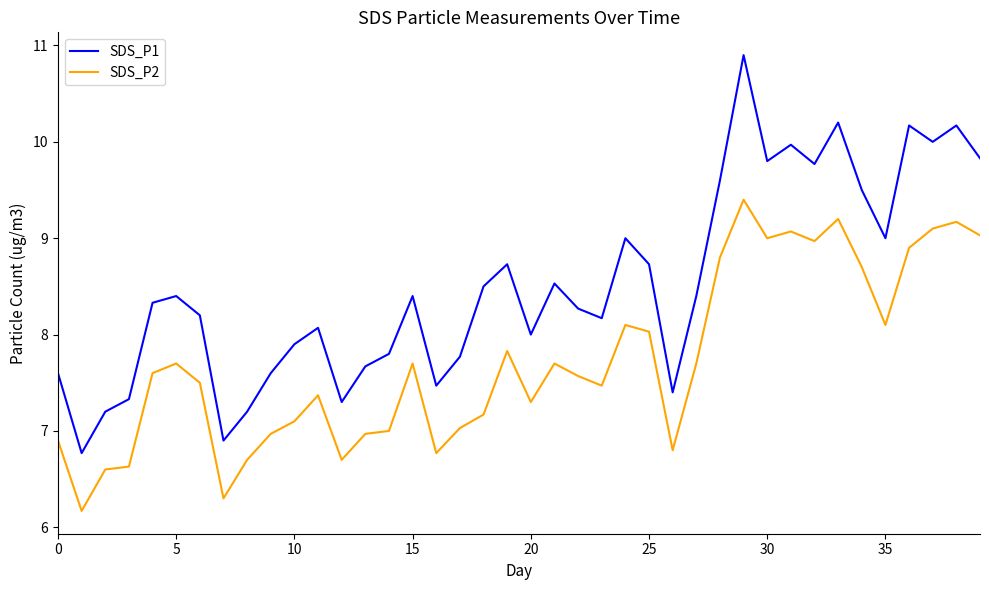

List the series in order of their peak value, highest first.

SDS_P1, SDS_P2